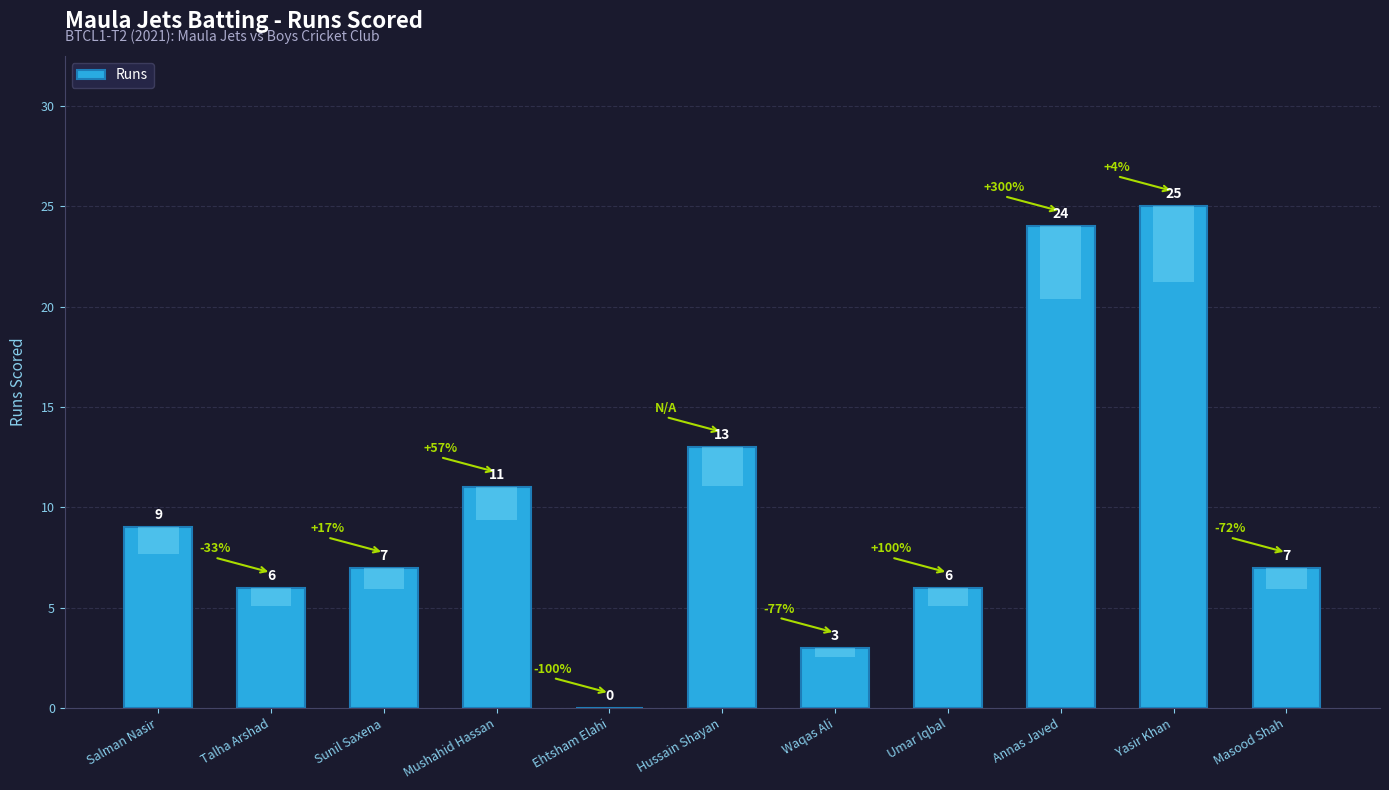

Reading right to left, transcribe all the data shown in this chart.

Masood Shah=7	Yasir Khan=25	Annas Javed=24	Umar Iqbal=6	Waqas Ali=3	Hussain Shayan=13	Ehtsham Elahi=0	Mushahid Hassan=11	Sunil Saxena=7	Talha Arshad=6	Salman Nasir=9